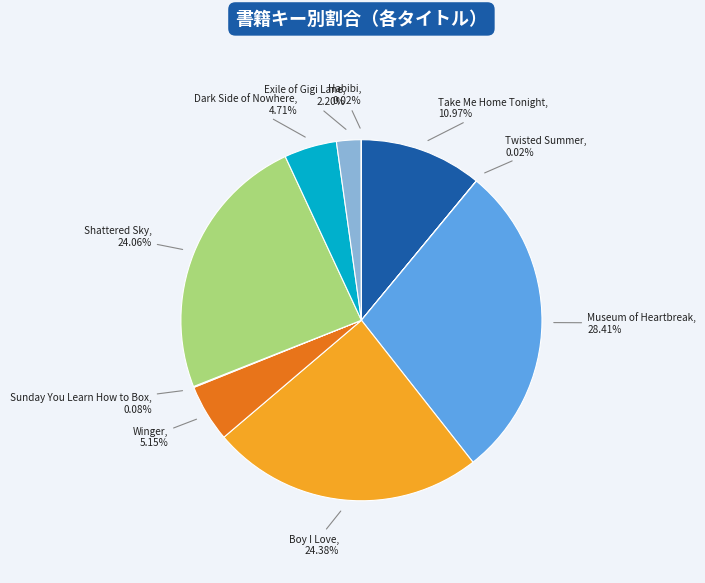

Is it true that Museum of Heartbreak is 40% of the pie?

False